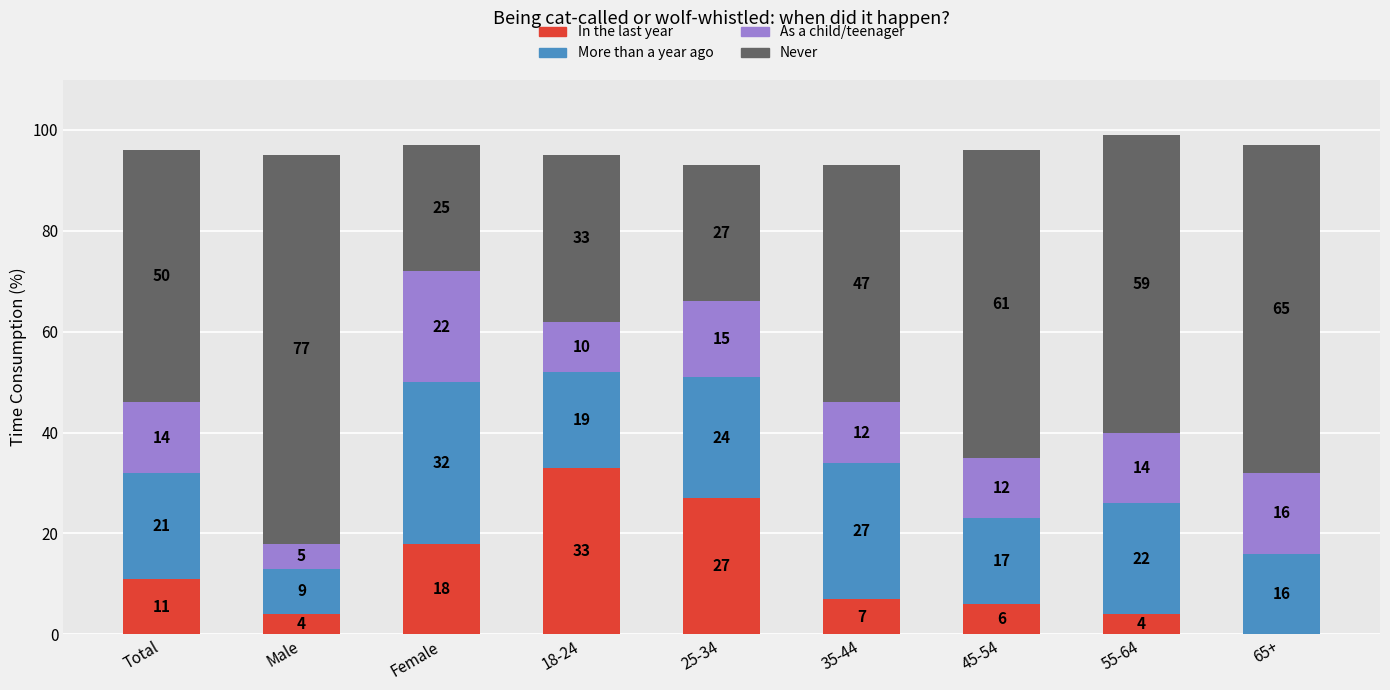

What is the sum of all In the last year values?

110